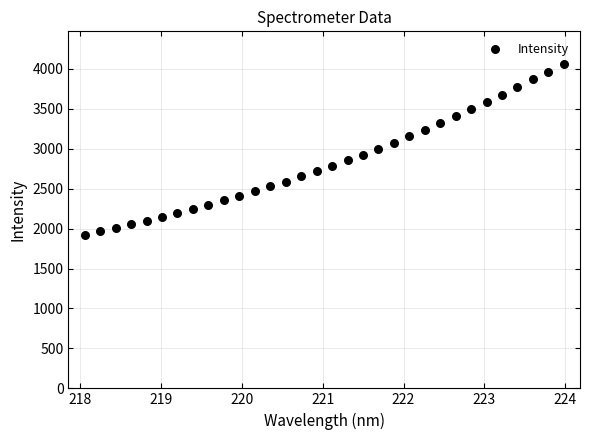

What is the range of X values (max minus min)?

5.9